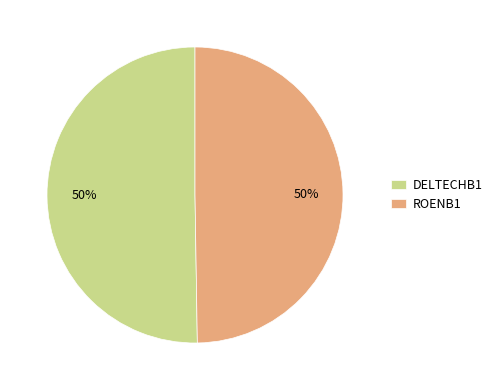

True or false: DELTECHB1 accounts for 50% of the total.

True